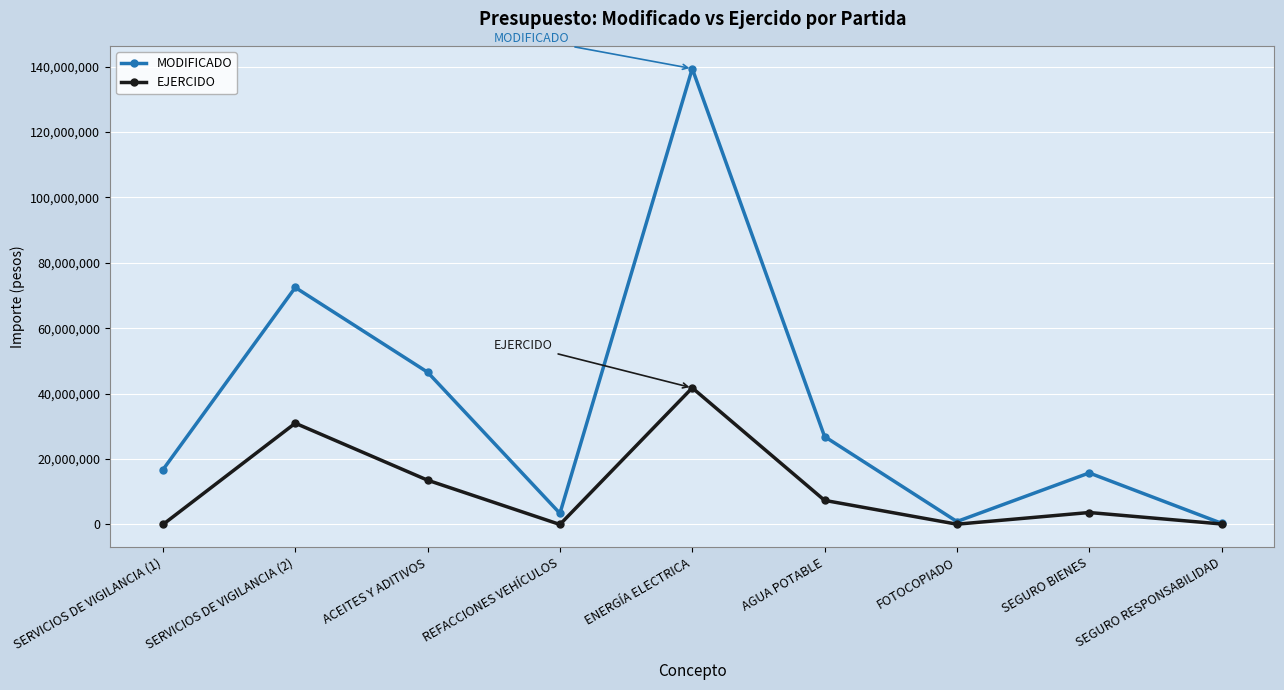

True or false: EJERCIDO has more than 0 interior local peaks.

True